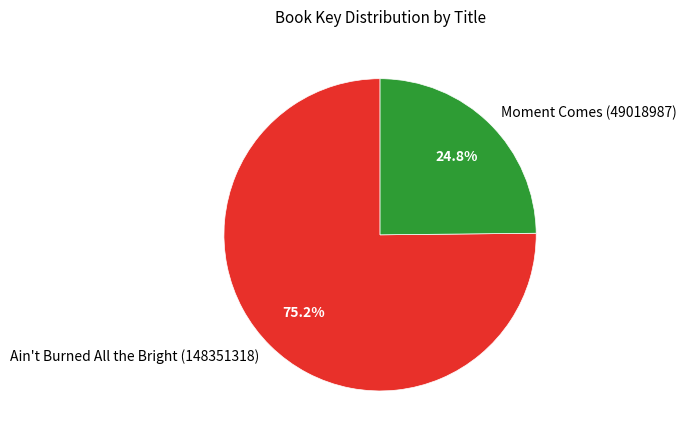

To the nearest percent, what percentage of the pie is Moment Comes (49018987)?

25%